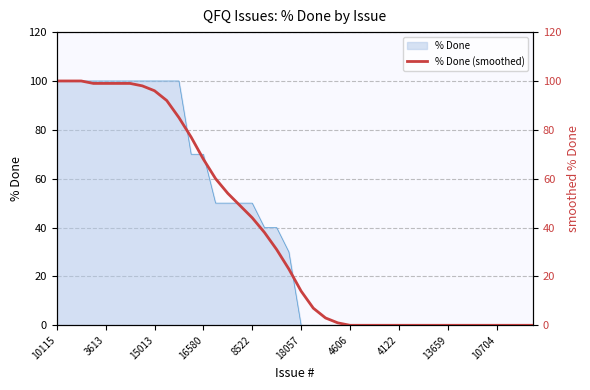

What is the difference between the values at 10704 and 28?

92